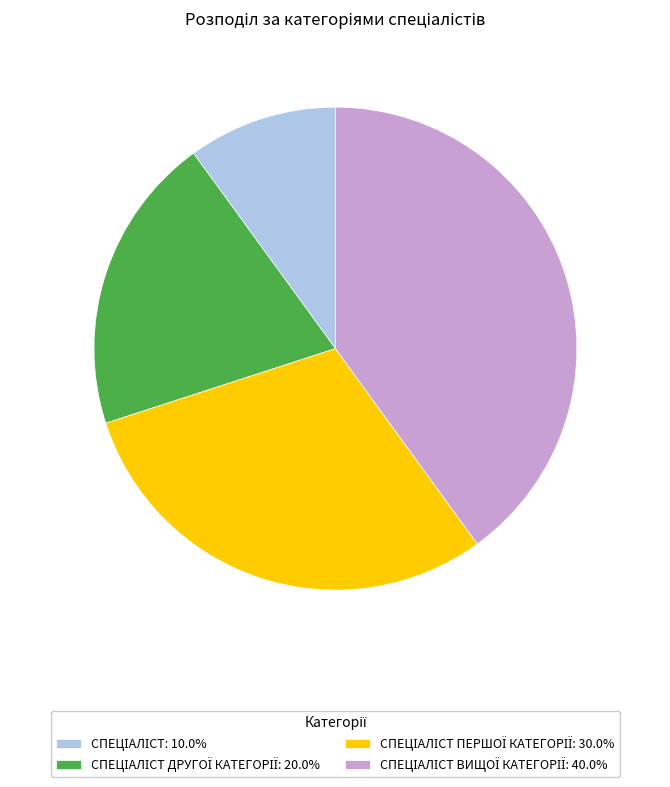

Is there a majority slice in this chart?

No